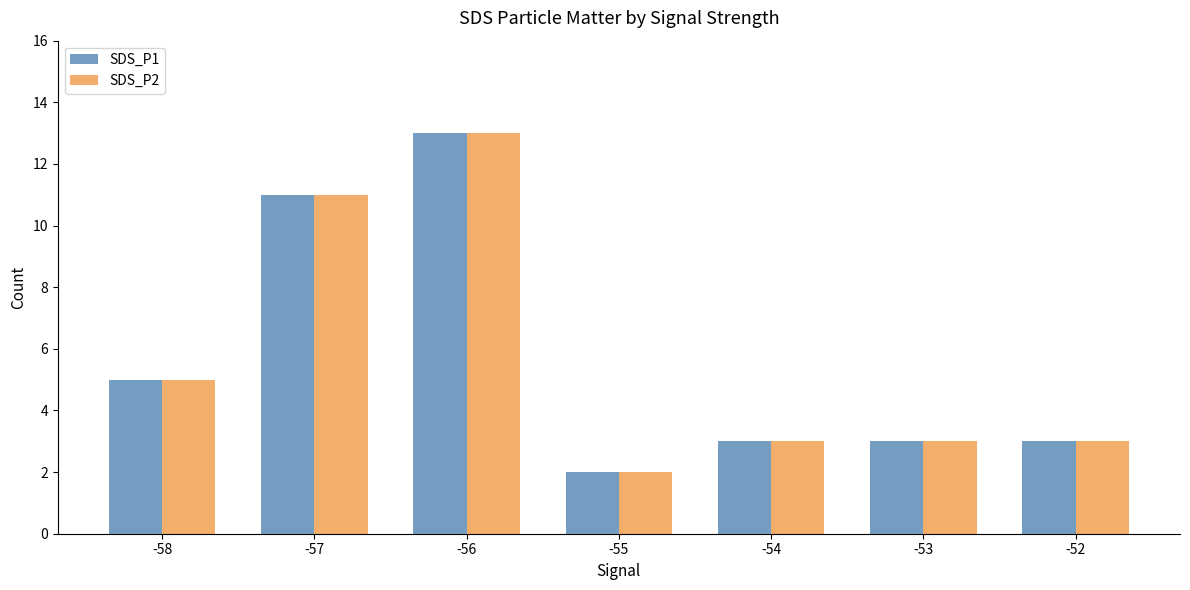

Count the number of categories in the chart.

7